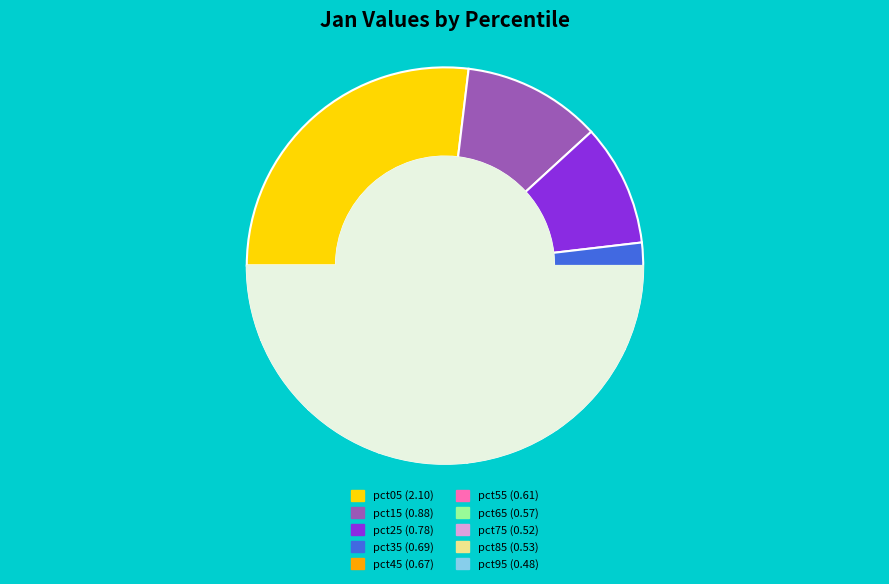

Which category has the smallest portion of the pie?

pct95